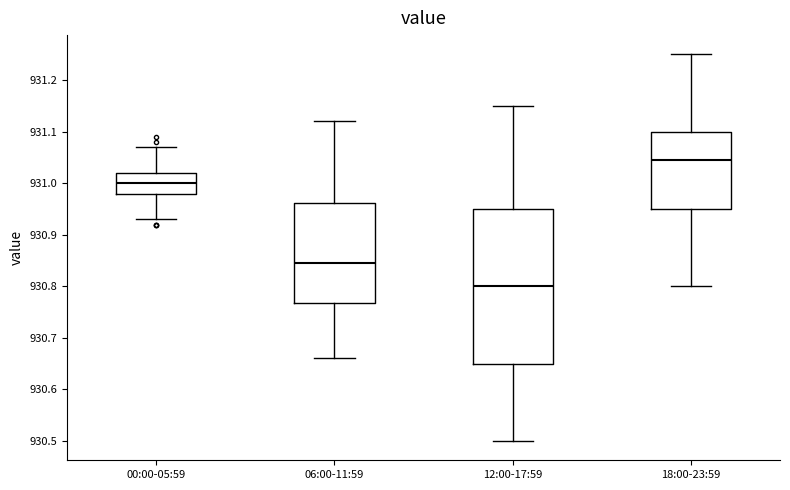

Reading left to right, read every box against the y-axis: the position of its median line, the range the box covers, and the ends of its whiskers. The values are not printed on the chart, so give them approximately, as read against the axis.

00:00-05:59: median 931.00, box 930.98 to 931.02, whiskers 930.93 to 931.07
06:00-11:59: median 930.85, box 930.77 to 930.96, whiskers 930.66 to 931.12
12:00-17:59: median 930.80, box 930.65 to 930.95, whiskers 930.50 to 931.15
18:00-23:59: median 931.05, box 930.95 to 931.10, whiskers 930.80 to 931.25